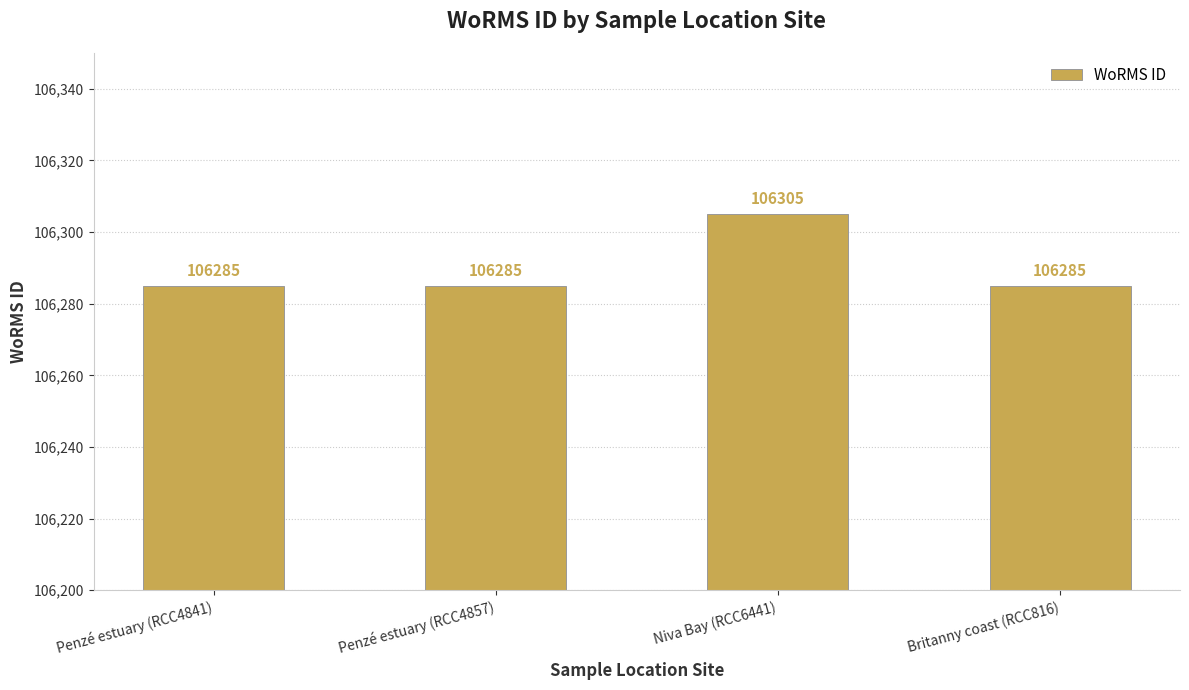

What is the label of the 2nd bar from the left?

Penzé estuary (RCC4857)